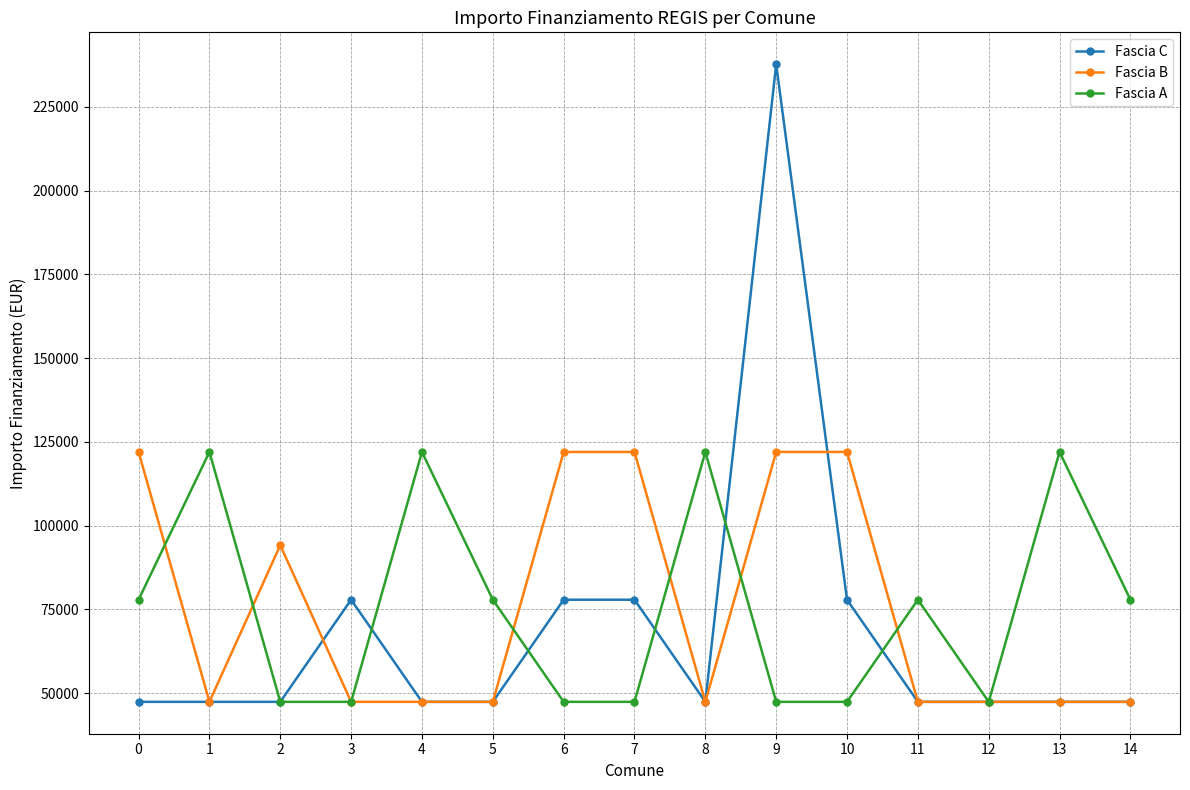

Reading left to right, what are all the values shown in this chart?

Fascia C: 0=47427	1=47427	2=47427	3=77897	4=47427	5=47427	6=77897	7=77897	8=47427	9=237681	10=77897	11=47427	12=47427	13=47427	14=47427
Fascia B: 0=121992	1=47427	2=94172	3=47427	4=47427	5=47427	6=121992	7=121992	8=47427	9=121992	10=121992	11=47427	12=47427	13=47427	14=47427
Fascia A: 0=77897	1=121992	2=47427	3=47427	4=121992	5=77897	6=47427	7=47427	8=121992	9=47427	10=47427	11=77897	12=47427	13=121992	14=77897